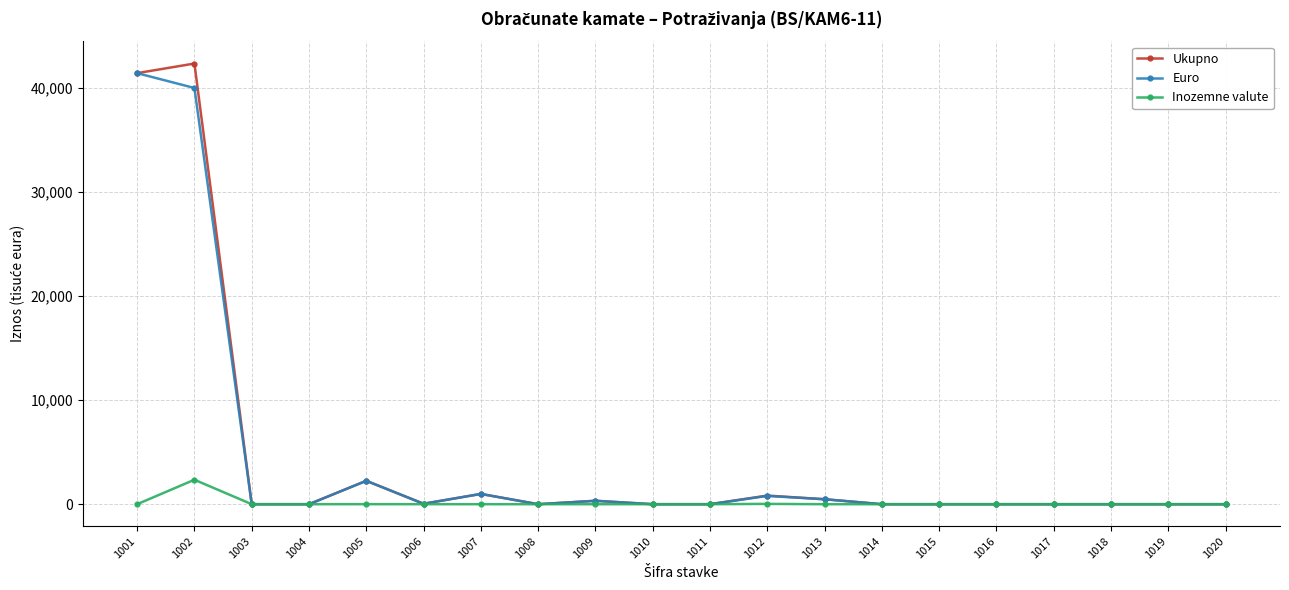

How many values in the Ukupno series exceed 0?

8